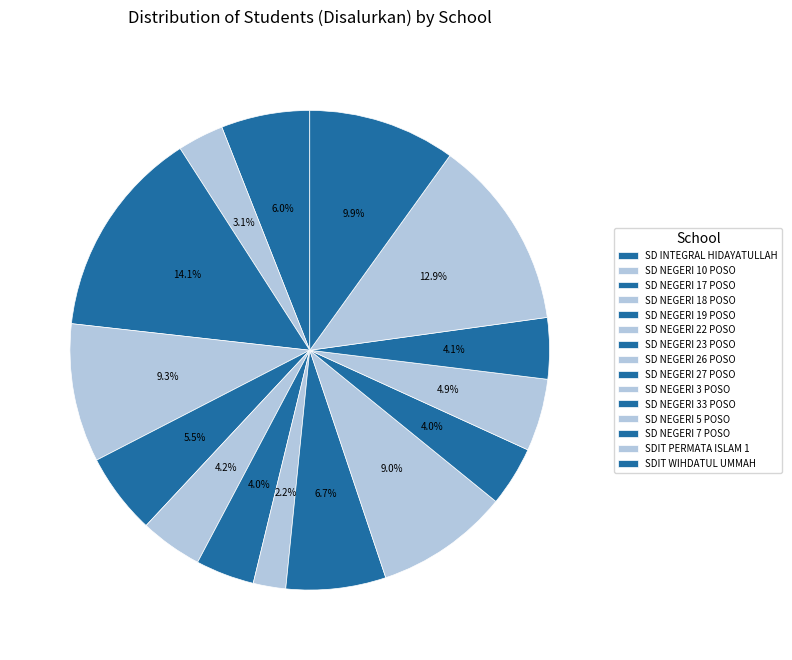

Is SD NEGERI 5 POSO the majority of the pie?

No